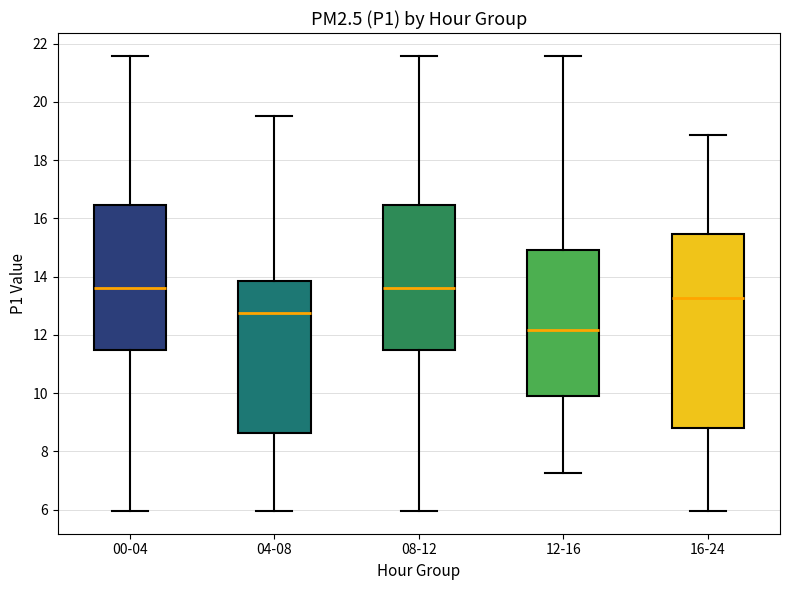

Reading left to right, transcribe this box plot: for each box, give where its median line is, the range the box spans, and where its two whiskers end, as read against the y-axis. The values are not printed on the chart, so give them approximately, as read against the axis.

00-04: median 13.6, box 11.4 to 16.4, whiskers 6.0 to 21.6
04-08: median 12.8, box 8.6 to 13.8, whiskers 6.0 to 19.6
08-12: median 13.6, box 11.4 to 16.4, whiskers 6.0 to 21.6
12-16: median 12.2, box 9.8 to 15.0, whiskers 7.2 to 21.6
16-24: median 13.2, box 8.8 to 15.4, whiskers 6.0 to 18.8